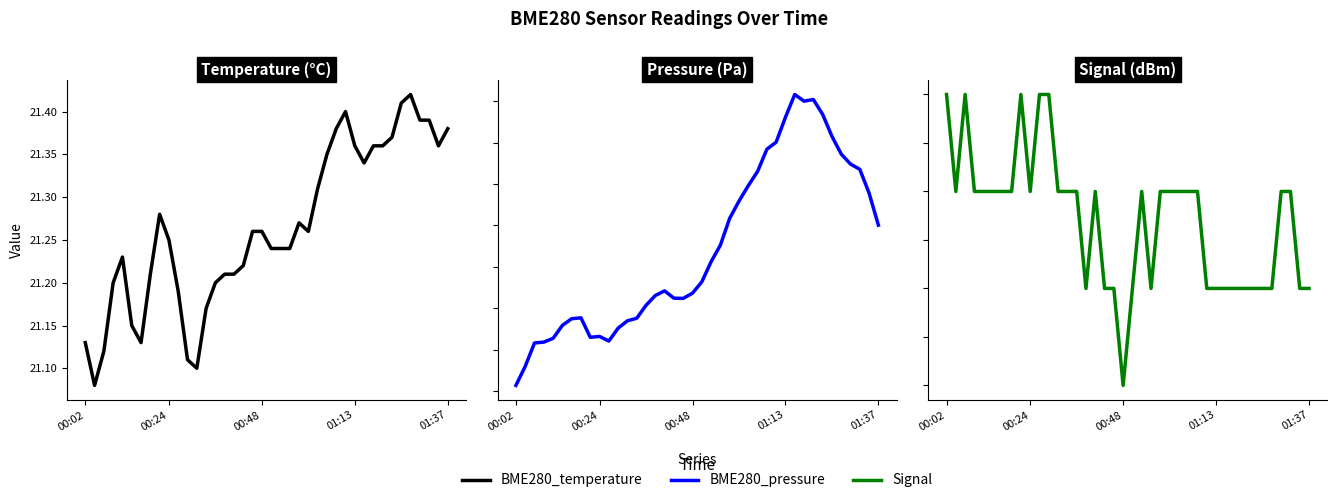

Which series has the widest spread of values?

BME280_pressure